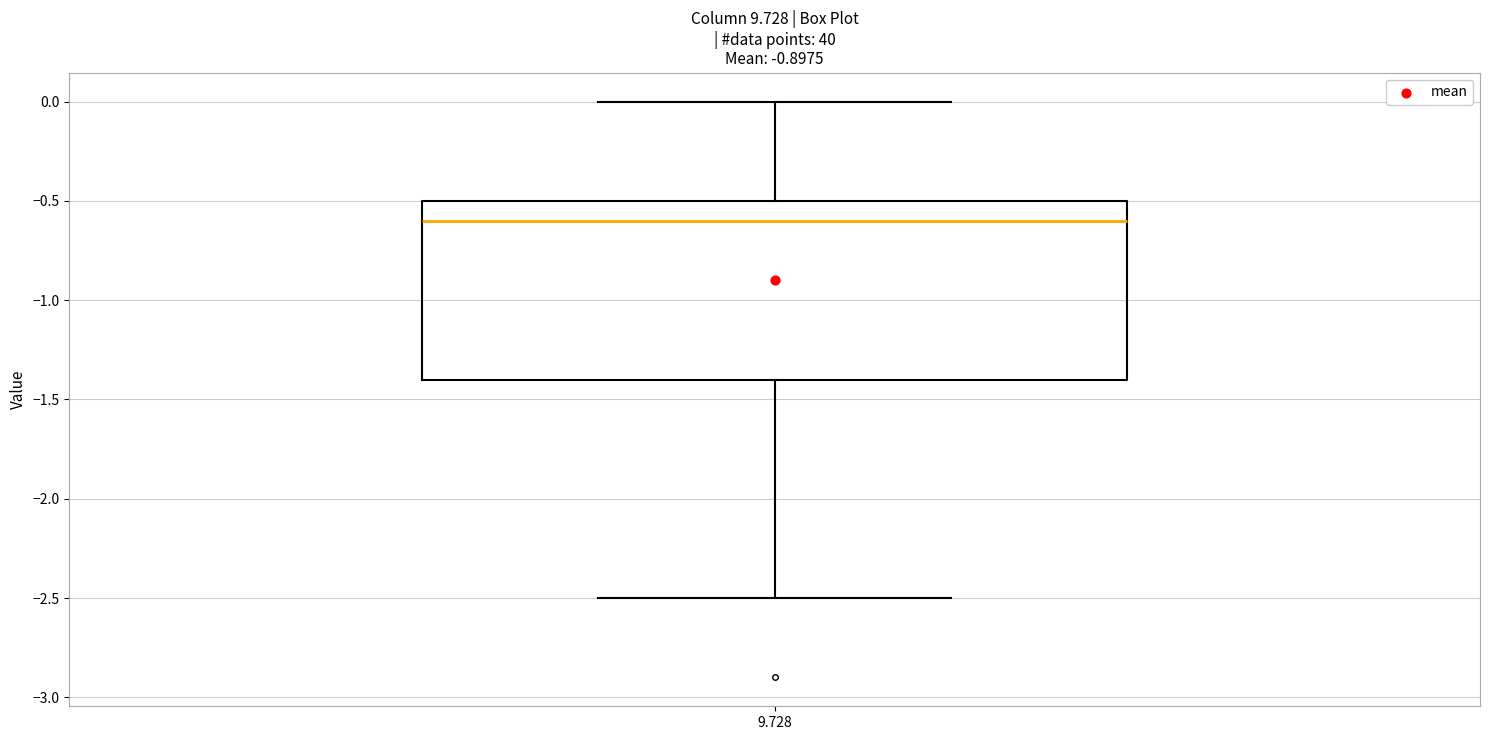

Where is the upper edge of the box at x = 9.728 on the y-axis? The values are not printed on the chart, so give them approximately, as read against the axis.

-0.5